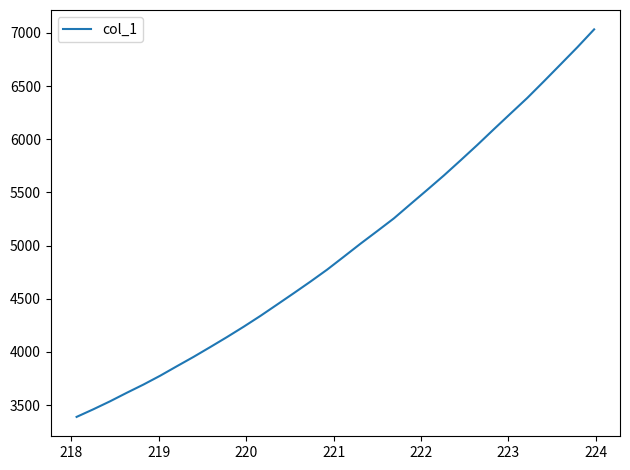

What is the minimum value shown in the chart?

3388.8